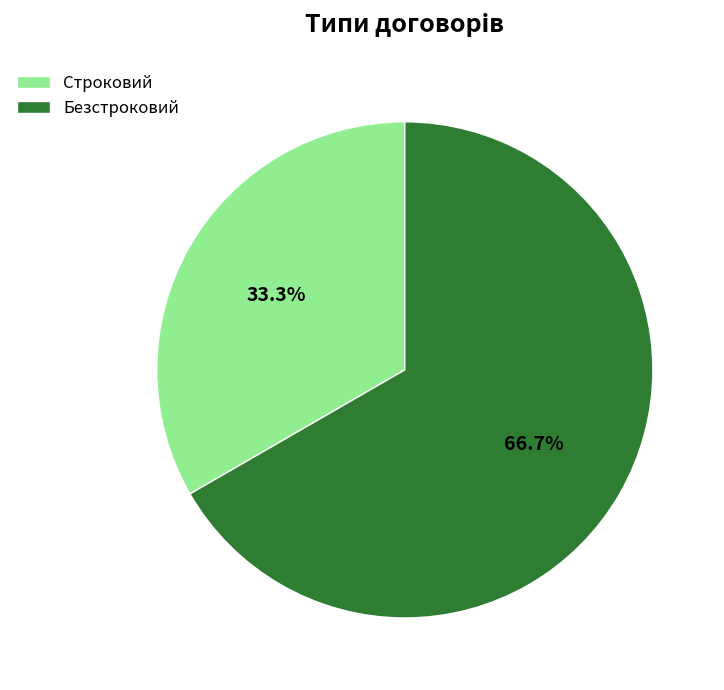

True or false: Безстроковий accounts for 55% of the total.

False